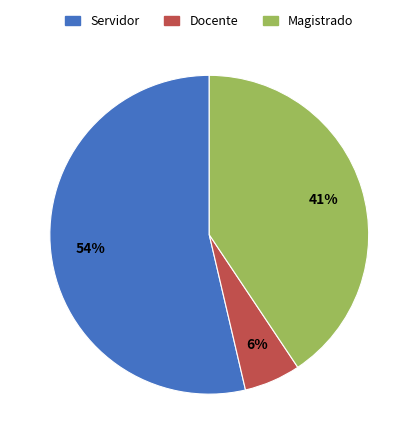

Which slice is the largest?

Servidor